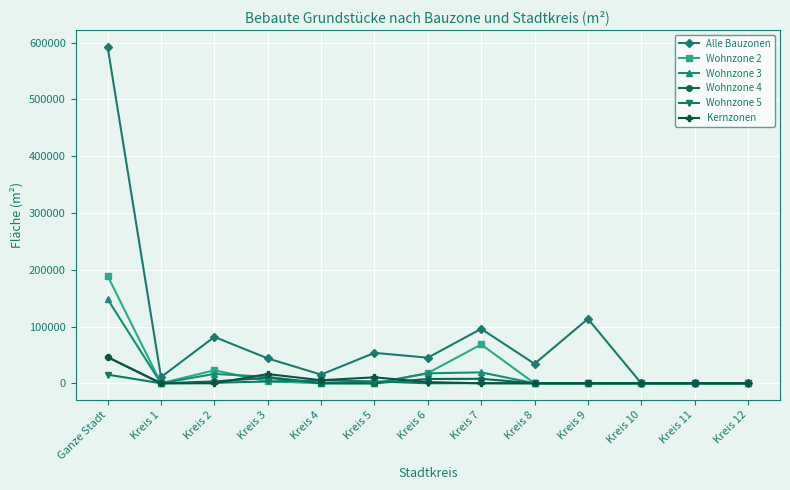

Where is Alle Bauzonen nearest to the value 296203?

Kreis 9